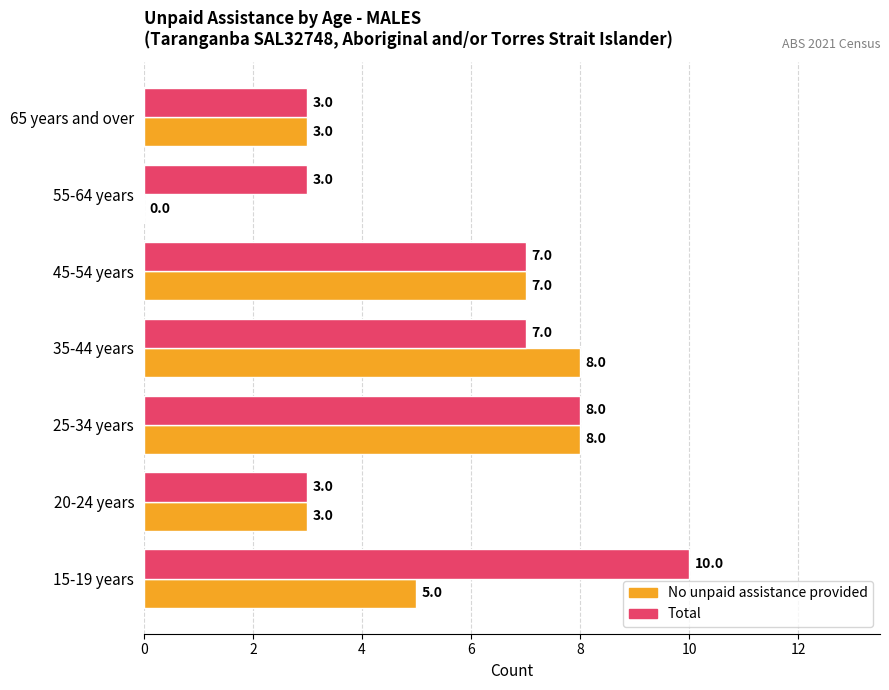

How many No unpaid assistance provided values are between 3 and 8?

6